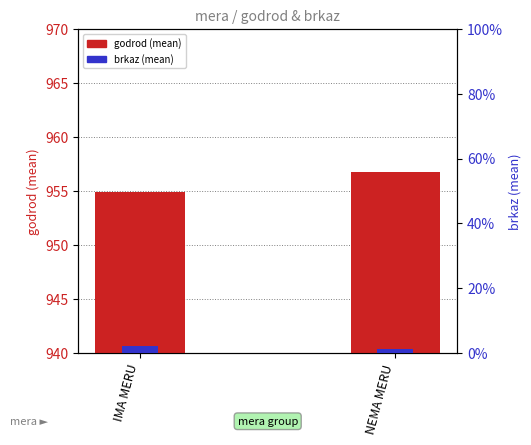

Does the chart contain any negative values?

No